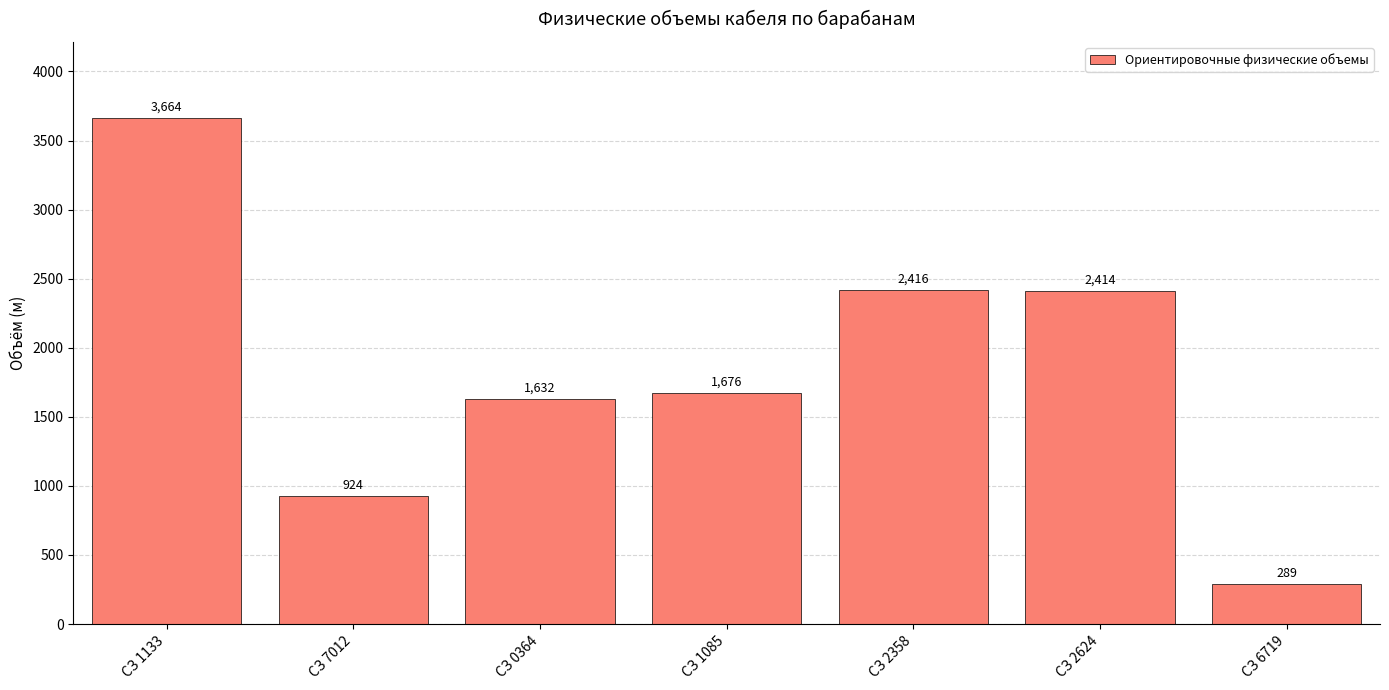

Which has a higher value, СЗ 1133 or СЗ 2624?

СЗ 1133